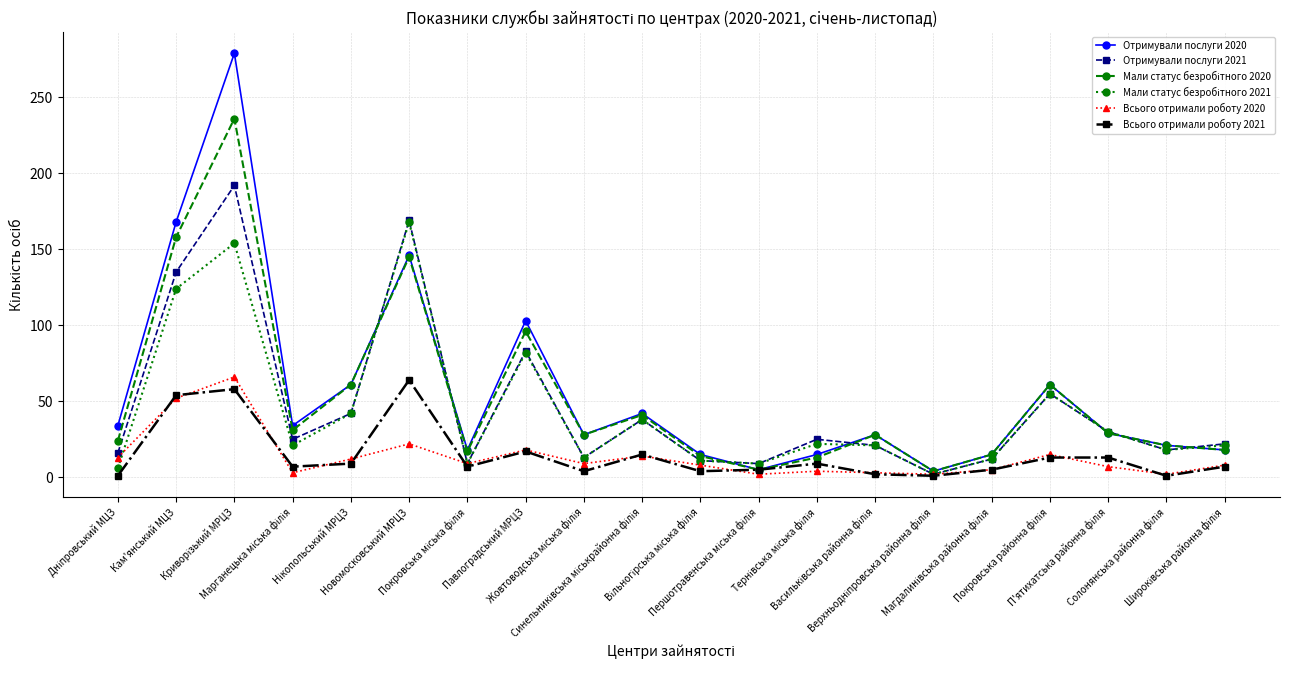

What is the maximum value shown in the chart?

279